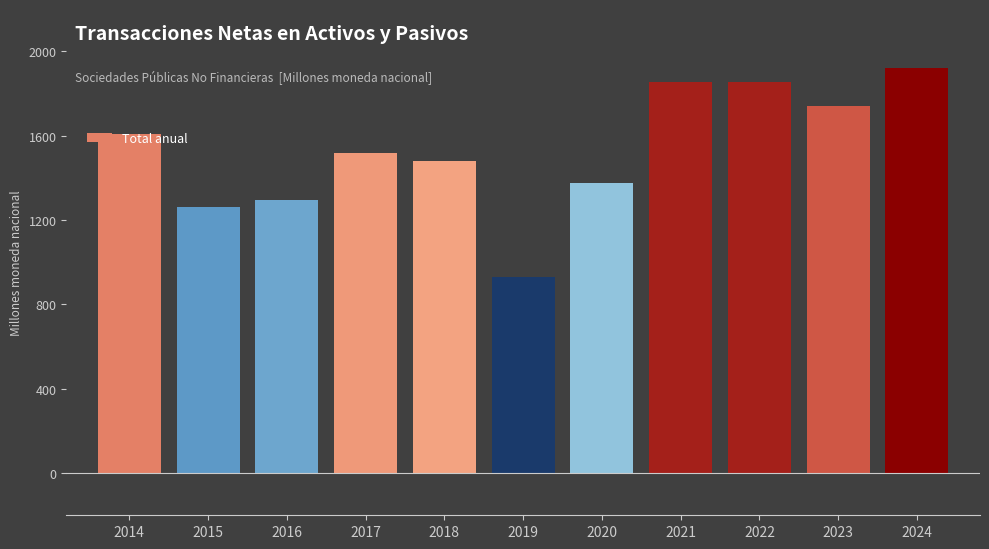

At which category does the chart reach its minimum across all series?

2019